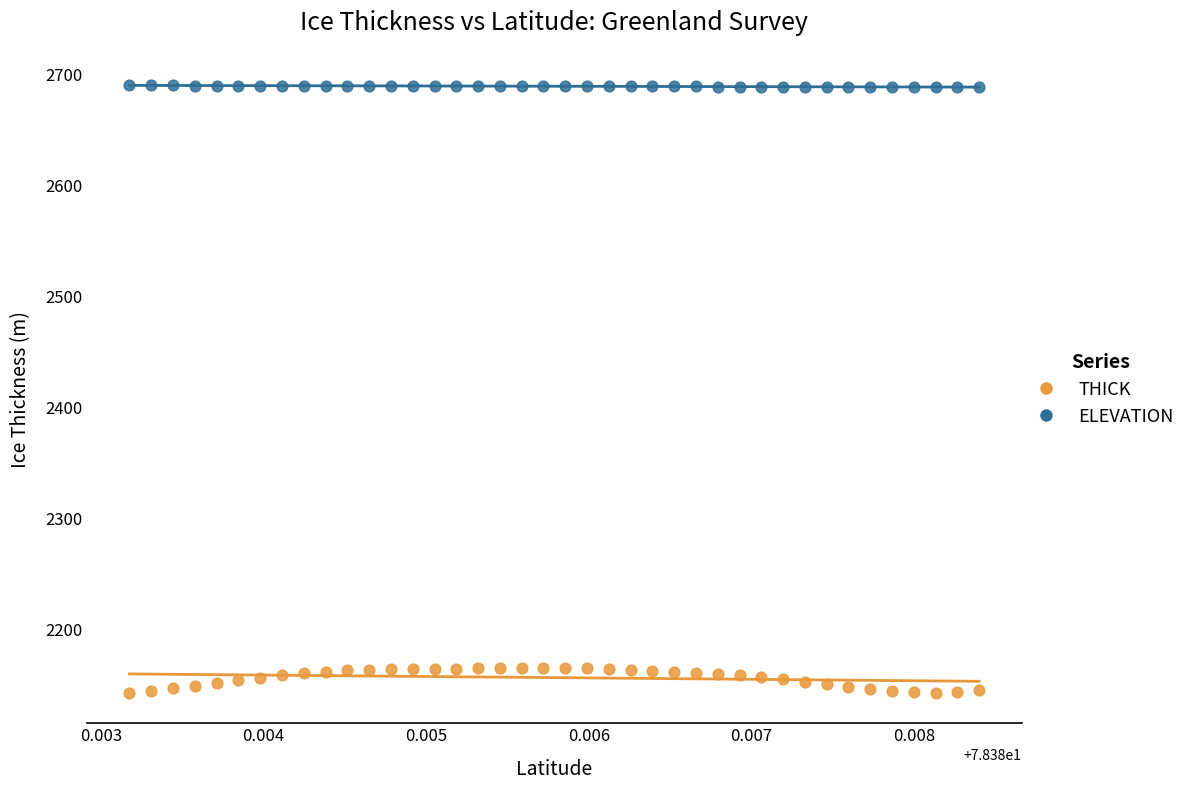

Which series reaches the minimum Y coordinate?

THICK